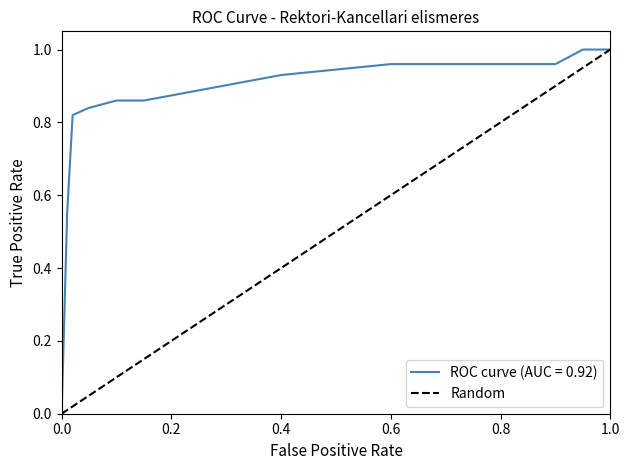

The value of ROC curve (AUC = 0.92) at 0.0 is 0.7. True or false?

False